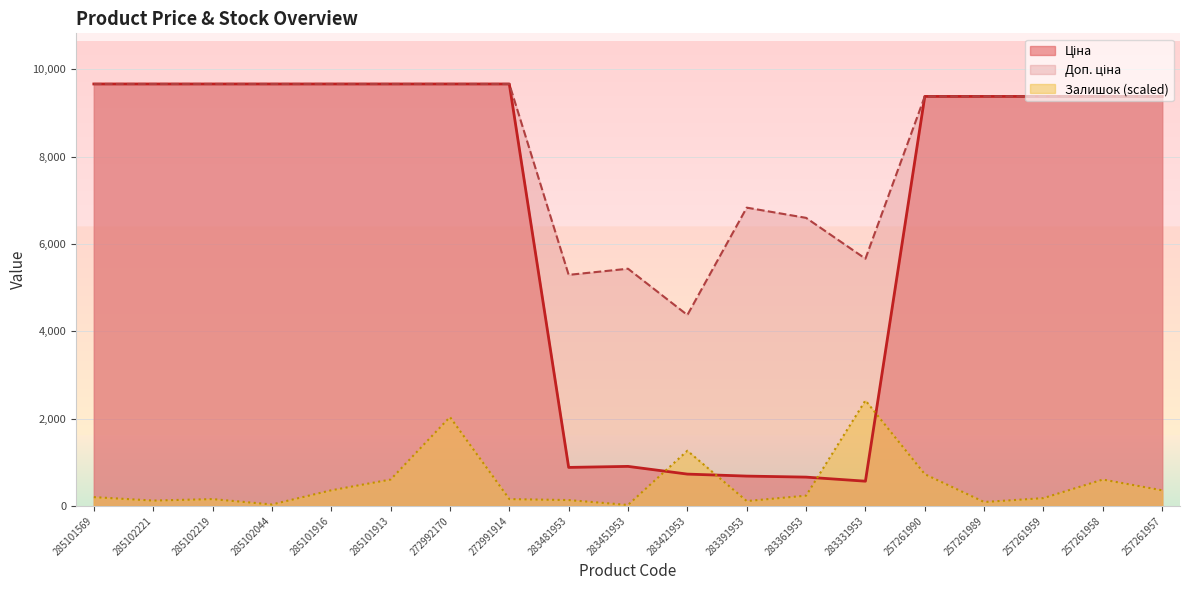

Is it true that Ціна equals 483.8 at 283451953?

False